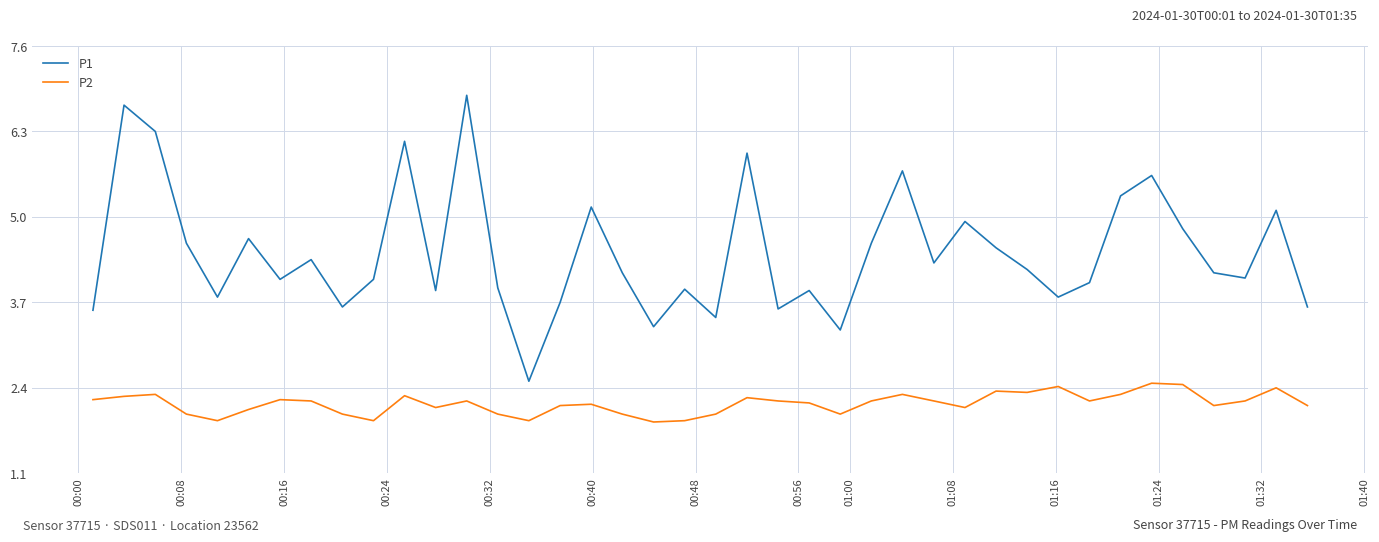

Which series has the largest total across all categories?

P1